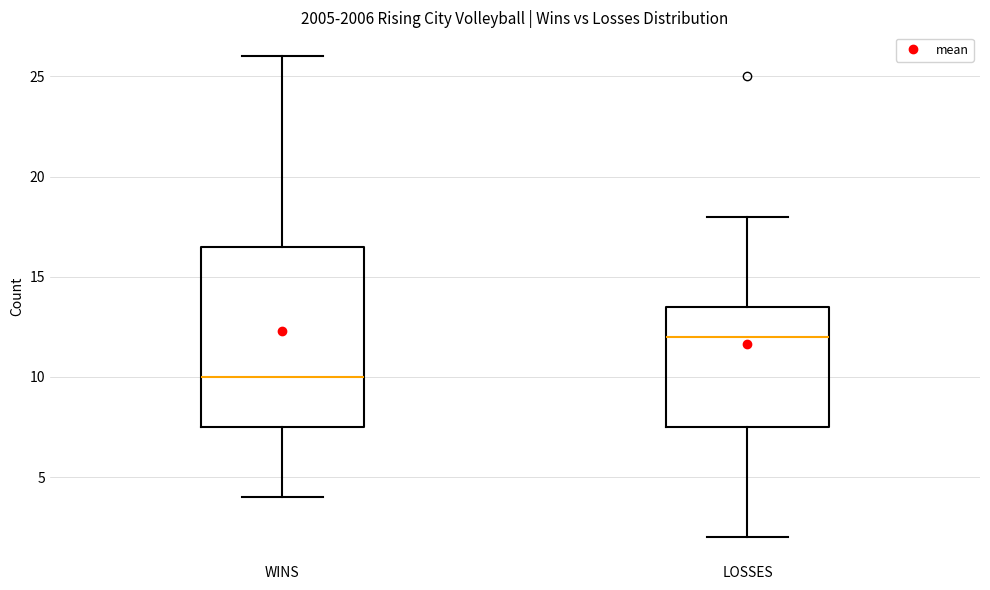

Which box's median line is the highest?

LOSSES